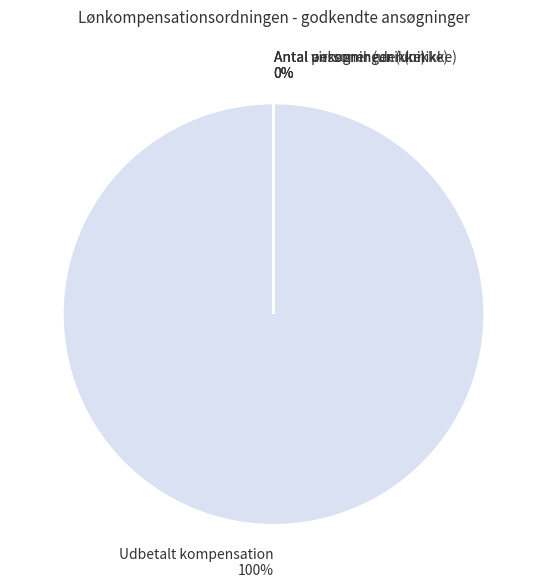

To the nearest percent, what portion does Udbetalt kompensation 100% represent?

100%